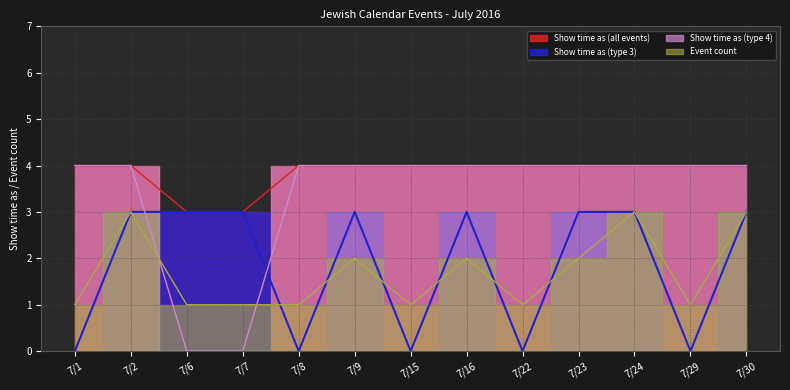

True or false: Show time as (all events) and Show time as (type 4) intersect in this chart.

False